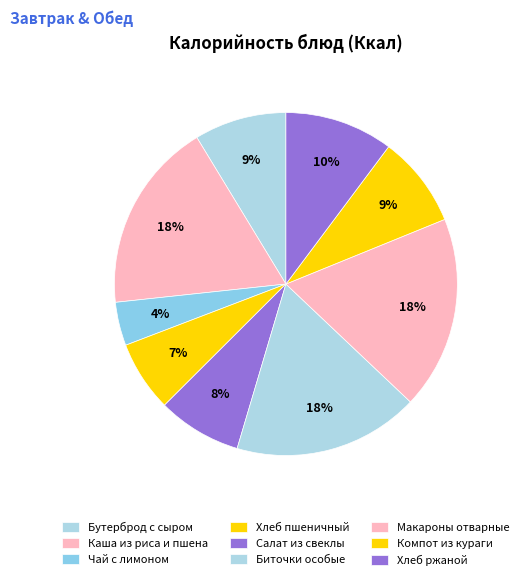

What is the largest slice in the pie chart?

Макароны отварные